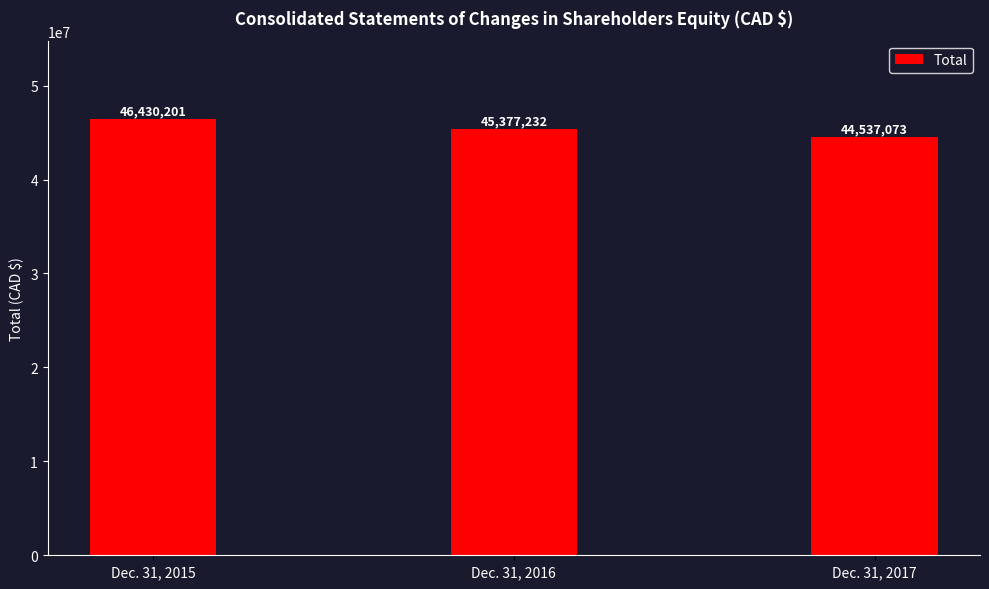

Which category has the lowest value across all series?

Dec. 31, 2017